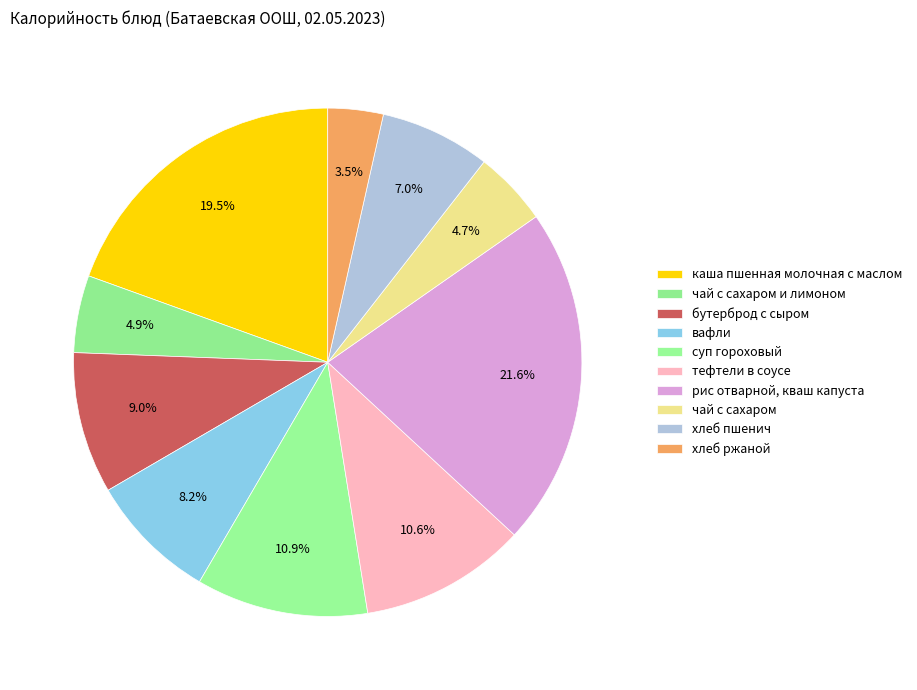

Between суп гороховый and хлеб пшенич, which is larger?

суп гороховый